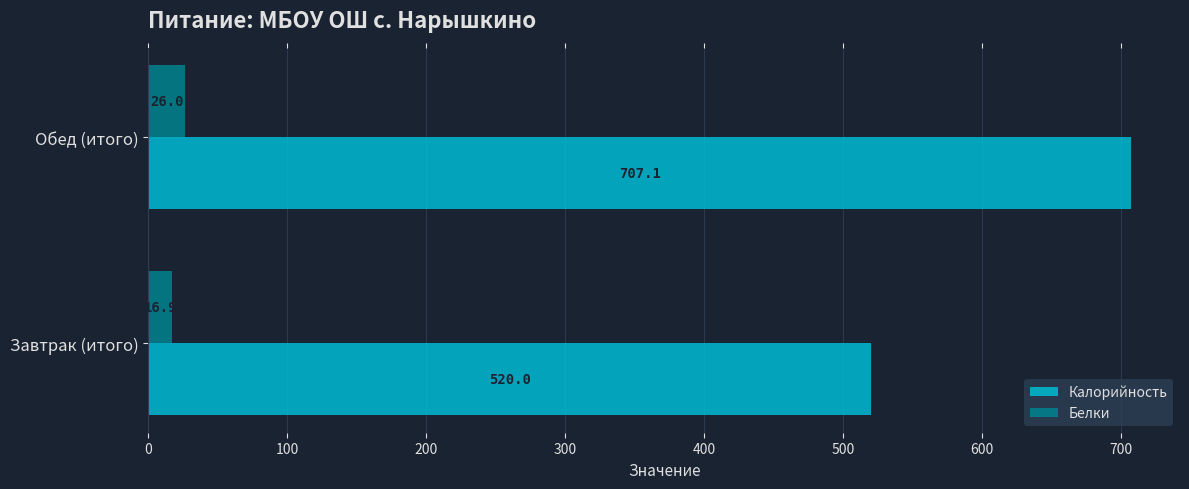

The Калорийность series shows 190.5 at Обед (итого). True or false?

False